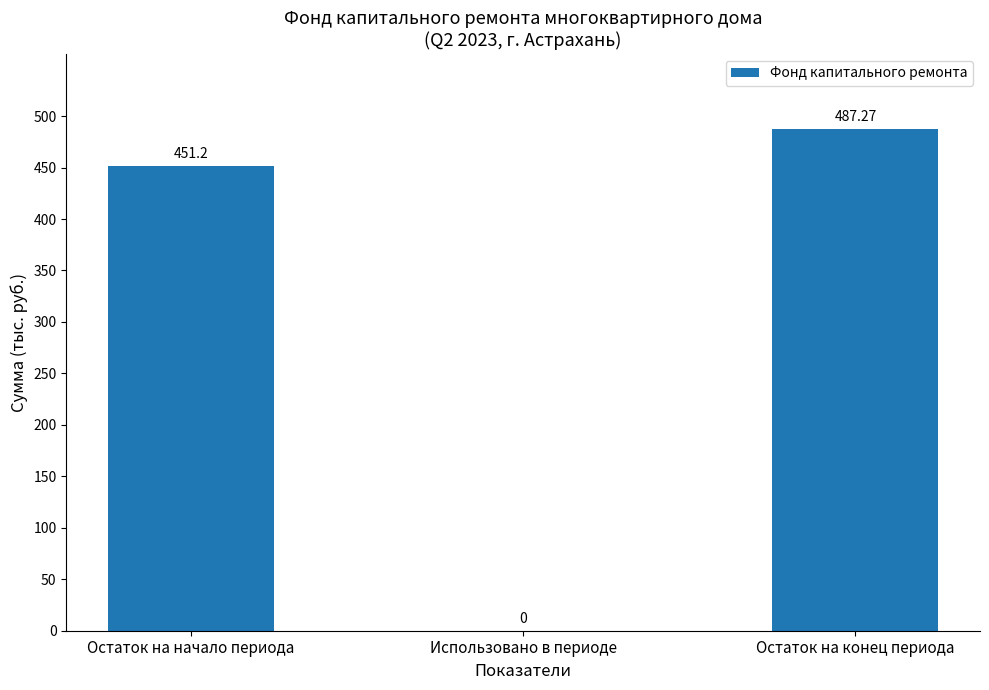

Approximately how many times larger is the value at Остаток на конец периода compared to Остаток на начало периода?

1.1